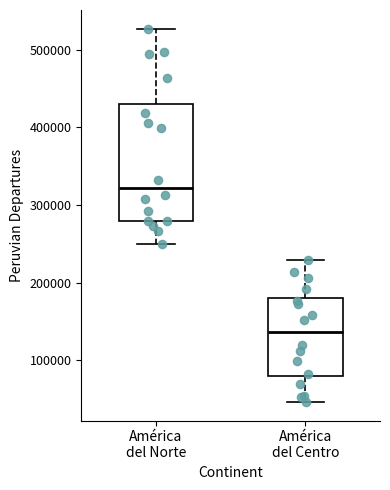

Reading left to right, transcribe this box plot: for each box, give where its median line is, the range the box spans, and where its two whiskers end, as read against the y-axis. The values are not printed on the chart, so give them approximately, as read against the axis.

América del Norte: median 320000, box 280000 to 430000, whiskers 250000 to 530000
América del Centro: median 140000, box 80000 to 180000, whiskers 50000 to 230000